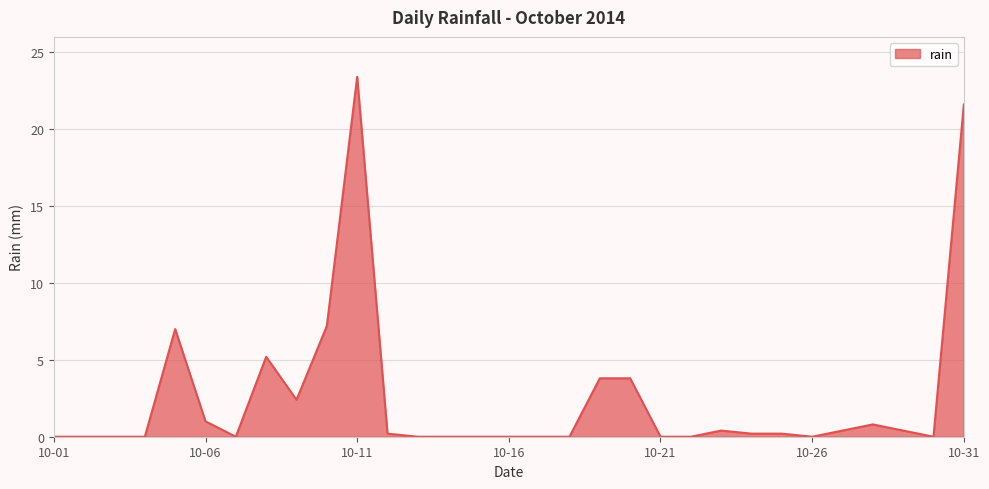

Does the chart have visible grid lines?

Yes